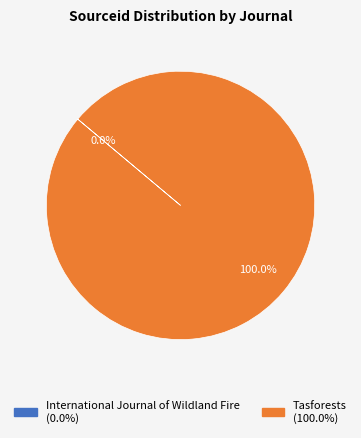

Which category has the biggest portion of the pie?

Tasforests